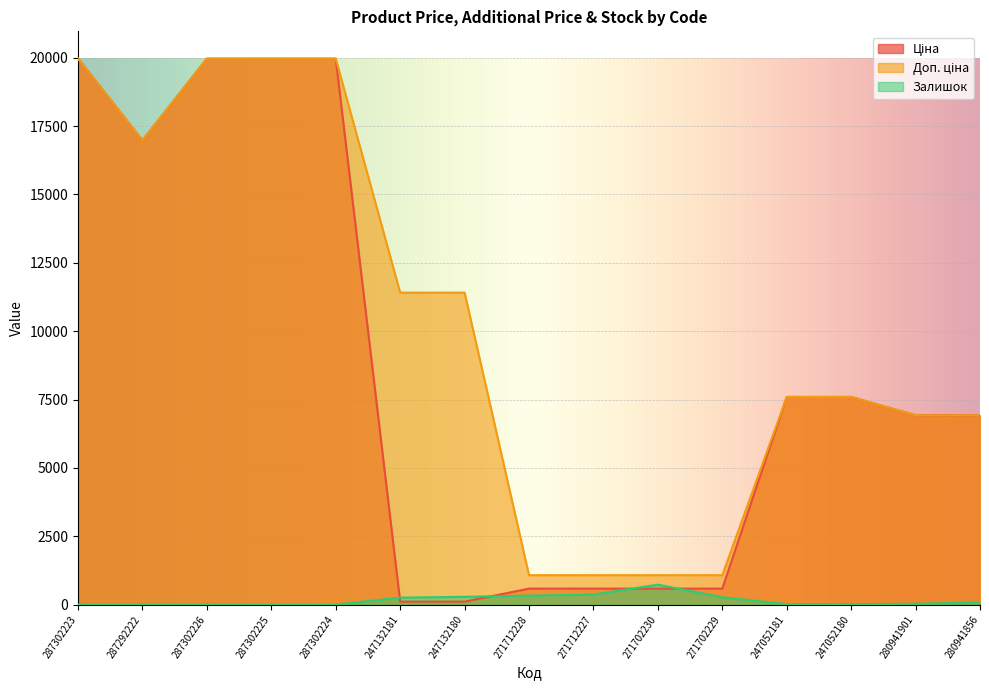

Which has a higher value, 280941856 or 271702229?

280941856